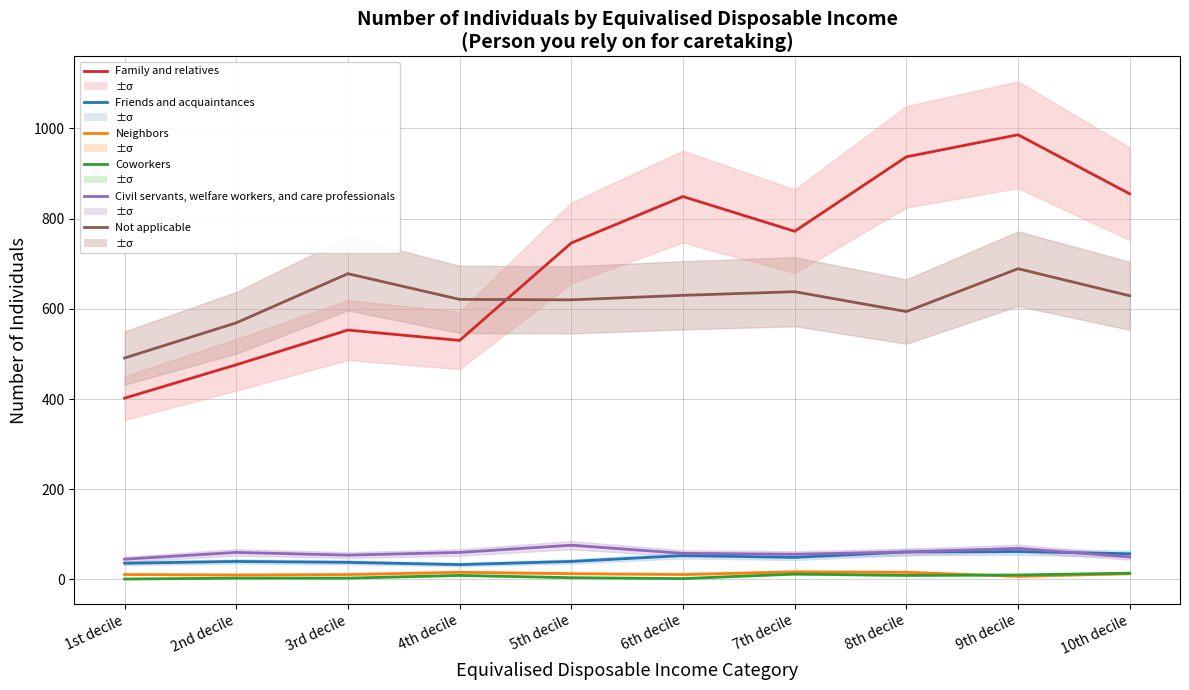

What is the lowest value of the Civil servants, welfare workers, and care professionals series?

45